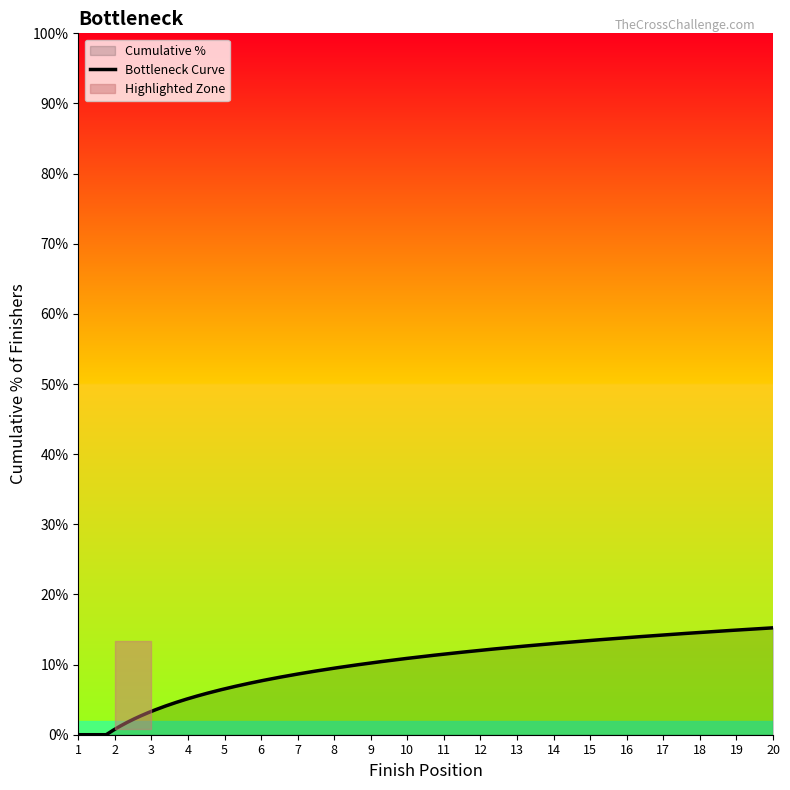

At which category does the chart reach its peak across all series?

20